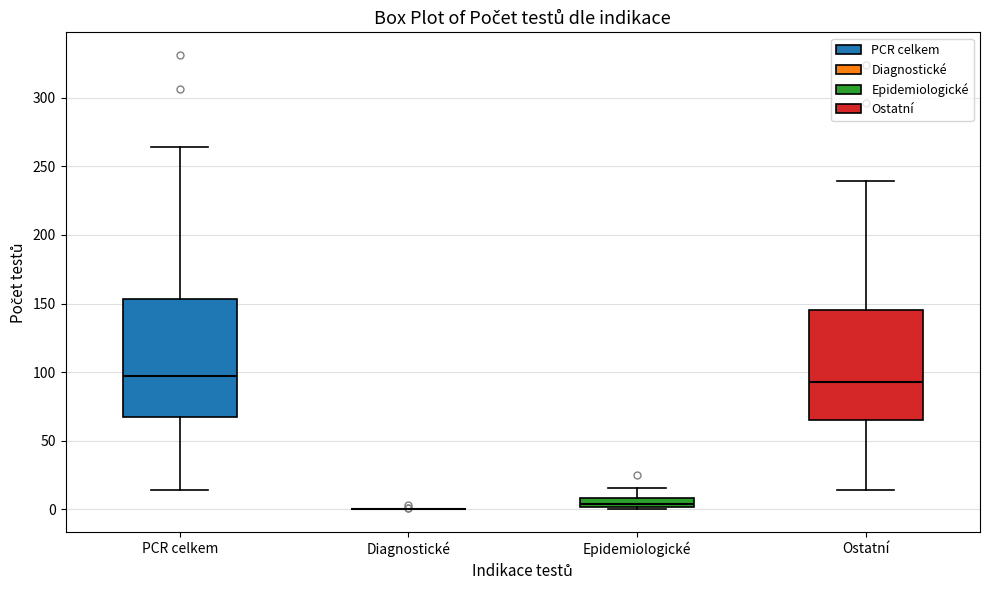

Where does the median line of the box for Epidemiologické sit on the y-axis? The values are not printed on the chart, so give them approximately, as read against the axis.

5